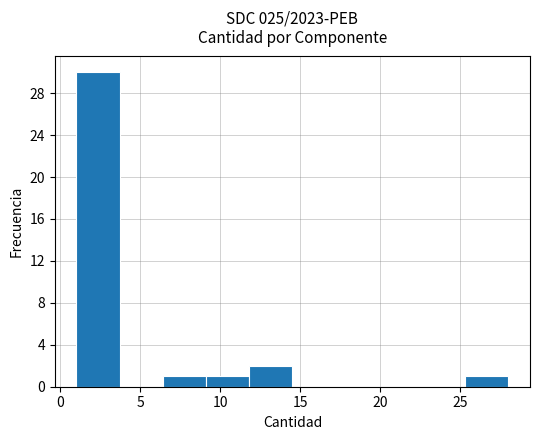

Over which range of the x-axis is the bar tallest?

1.0 to 3.7